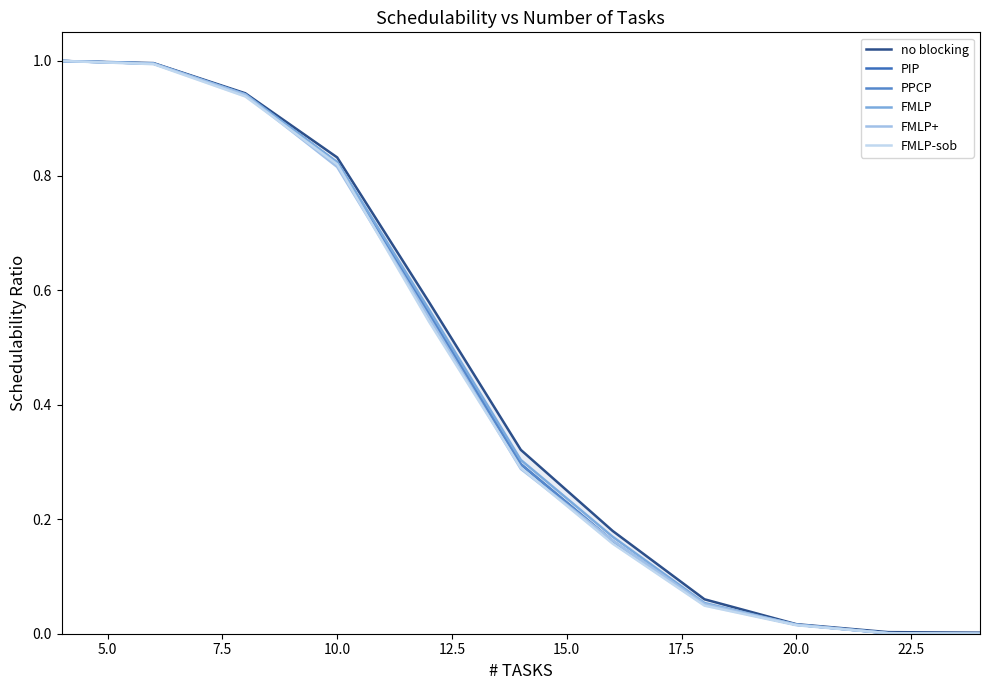

Is the value of PIP at 5.0 greater than the value of FMLP-sob at 20.0?

Yes